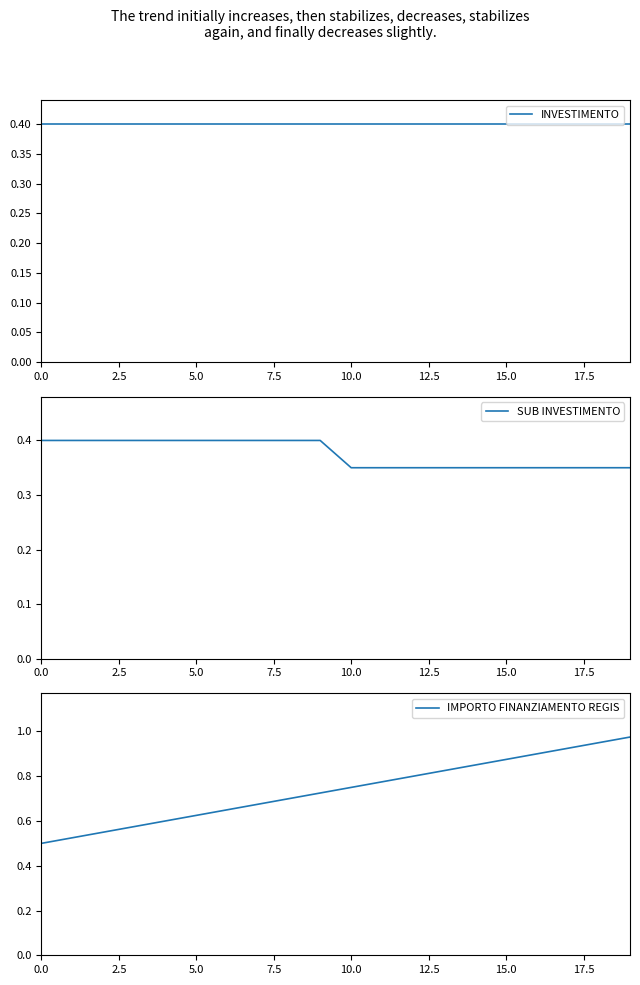

What position from the left is 10?

11